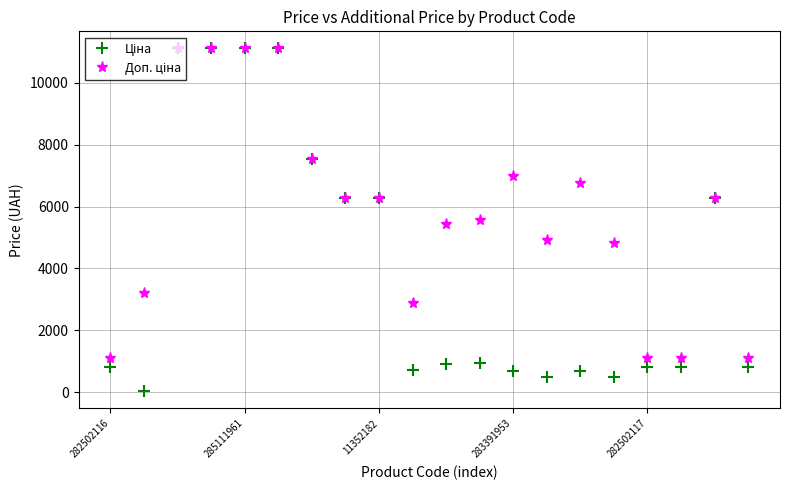

What is the greatest value displayed?

11113.6